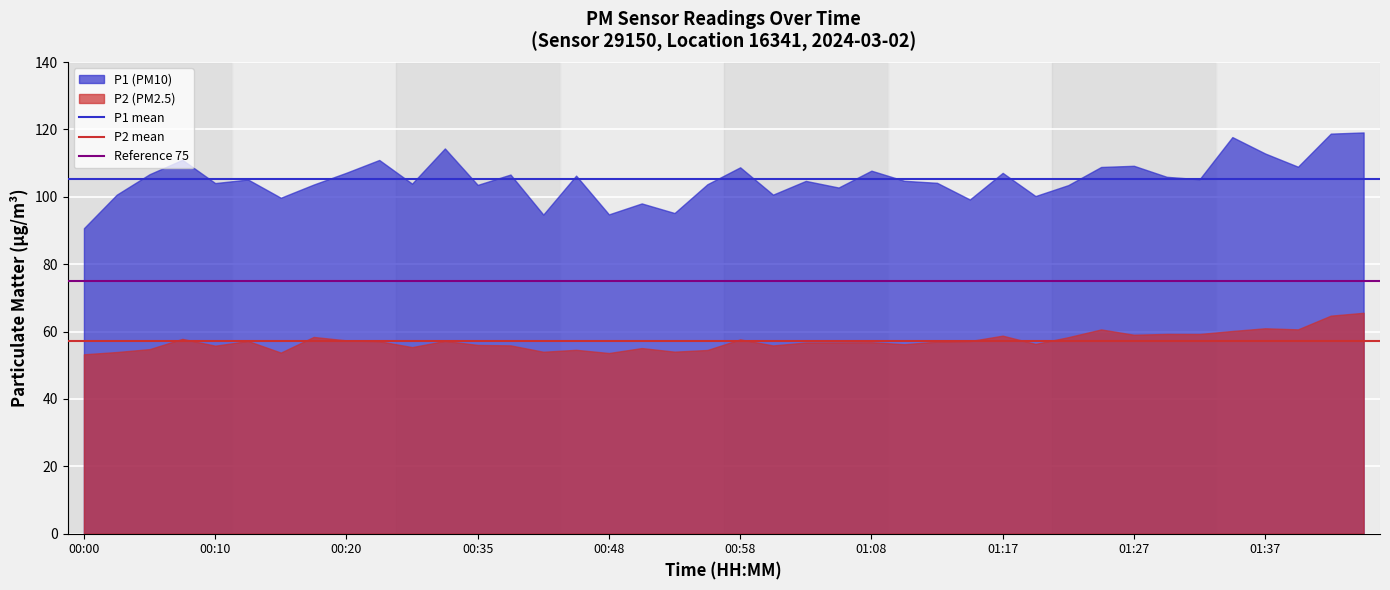

Rank the series by their maximum value, from highest to lowest.

P1 (PM10), P2 (PM2.5)